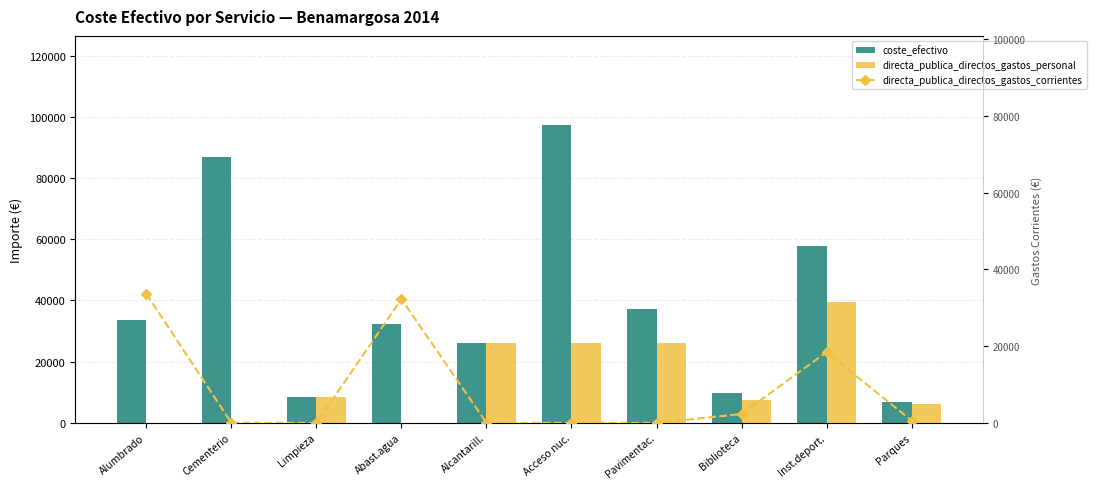

At Cementerio, list the series in order from largest to smallest.

coste_efectivo, directa_publica_directos_gastos_personal, directa_publica_directos_gastos_corrientes